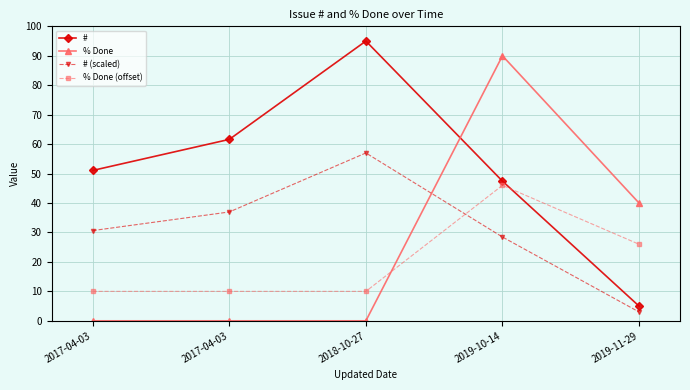

What is the difference between the maximum and second lowest values in the % Done (offset) series?

36.0